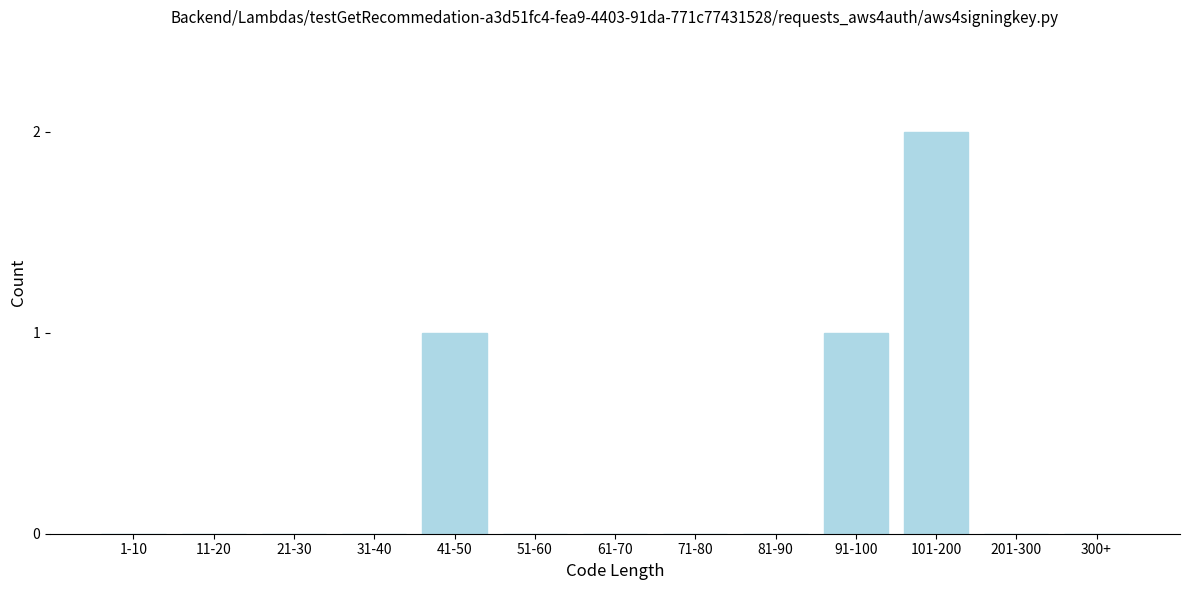

Reading right to left, list all the values displayed in this chart.

300+=0	201-300=0	101-200=2	91-100=1	81-90=0	71-80=0	61-70=0	51-60=0	41-50=1	31-40=0	21-30=0	11-20=0	1-10=0